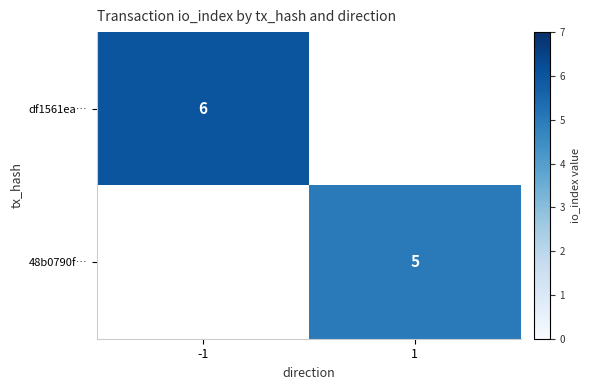

Is the value of df1561ea… at -1 greater than the value of 48b0790f… at 1?

Yes